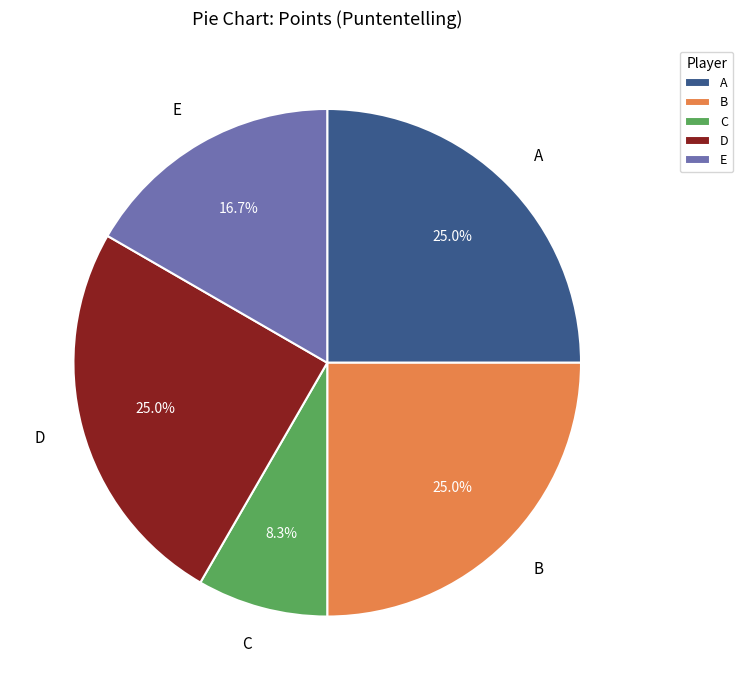

How many slices are in this pie chart?

5